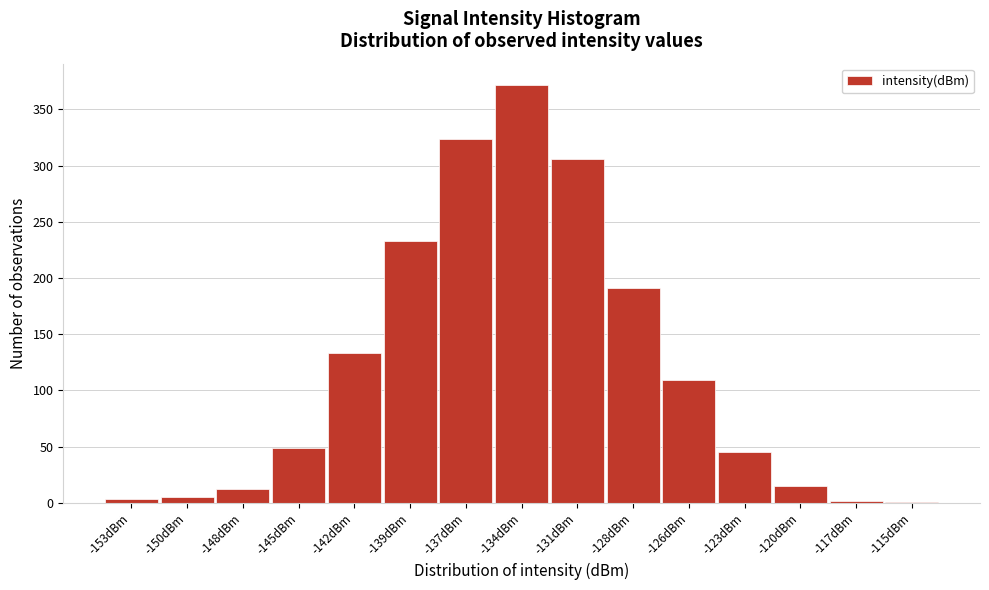

What is the ratio of the value at -145dBm to the value at -120dBm?

3.3